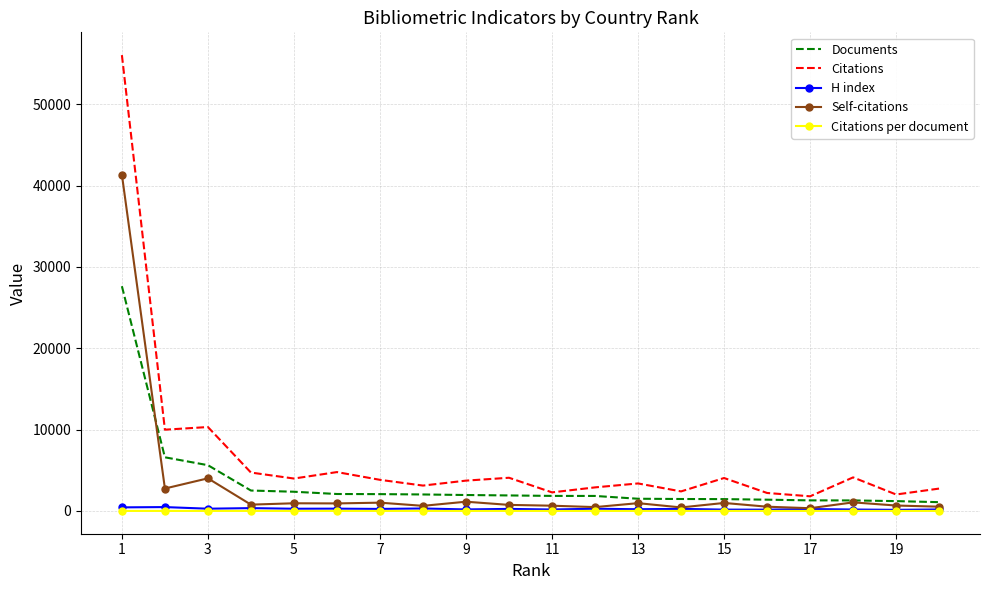

Which series has the largest total across all categories?

Citations